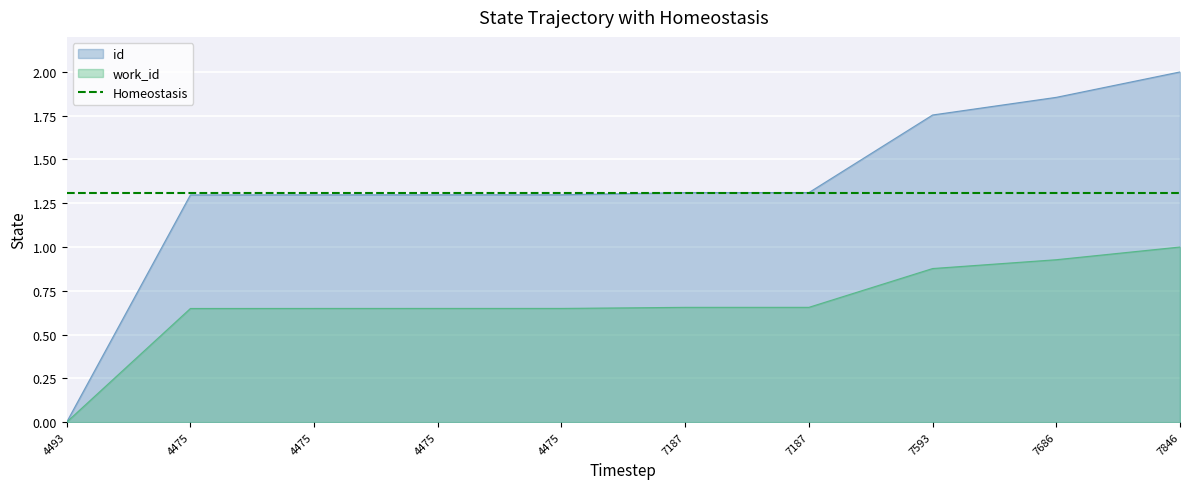

What is the value of the 5th point from the left?

1.3